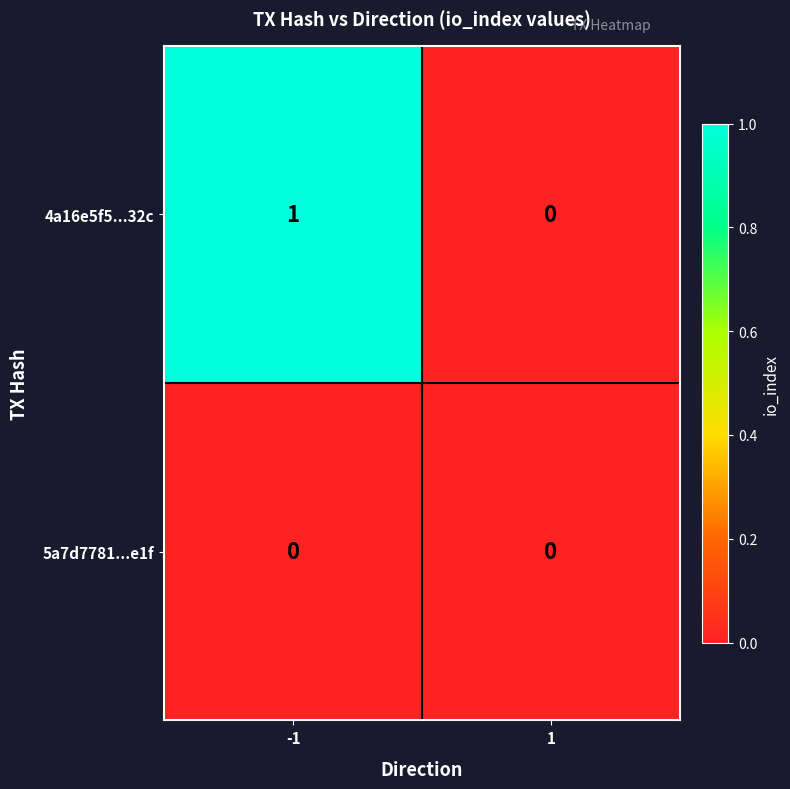

What is the spread (max minus min) of values at -1?

1